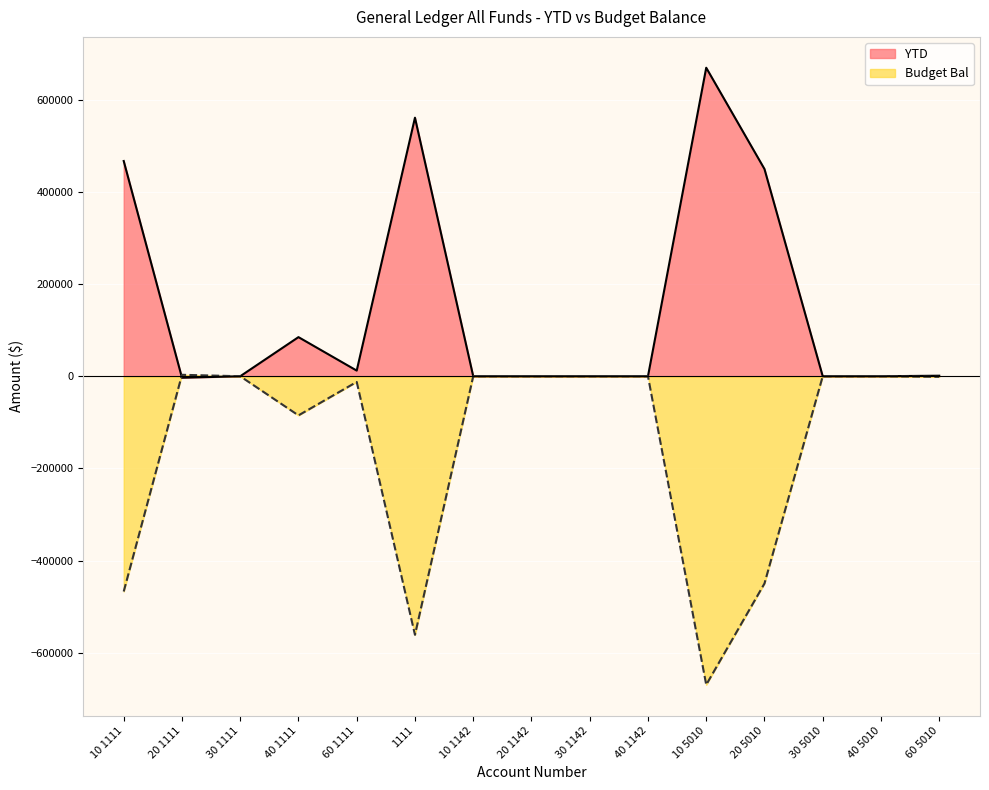

List the series in order of their peak value, highest first.

YTD, Budget Bal